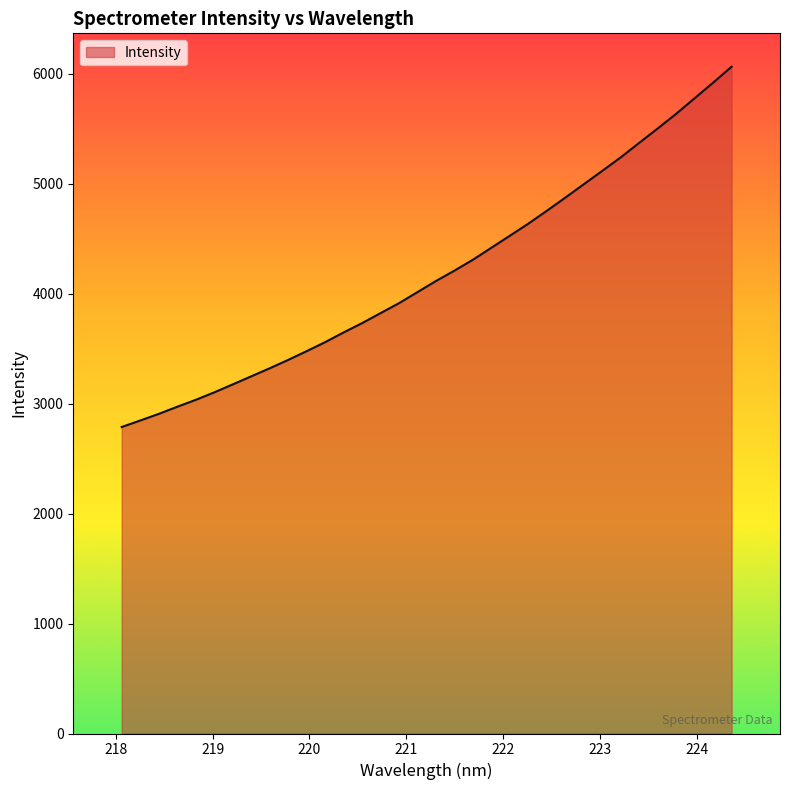

What is the difference between the maximum and minimum values?

3275.9